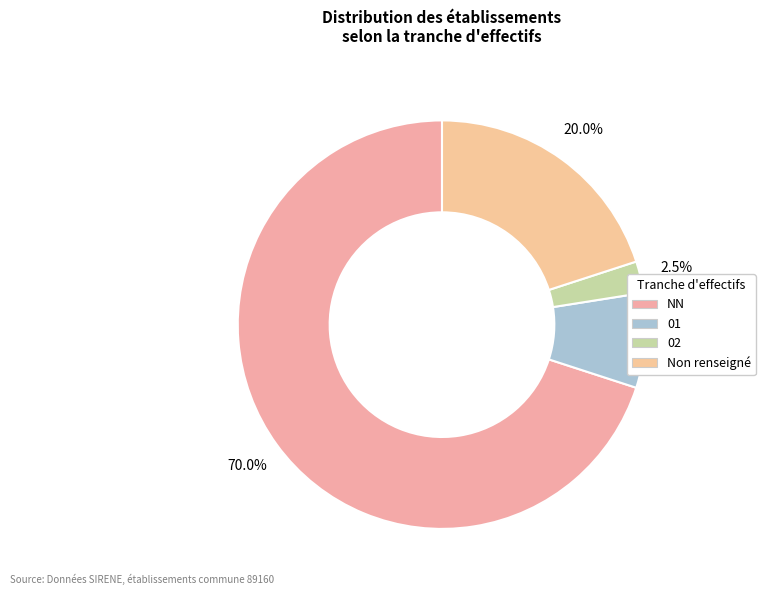

Rank the categories by value from lowest to highest.

02, 01, Non renseigné, NN